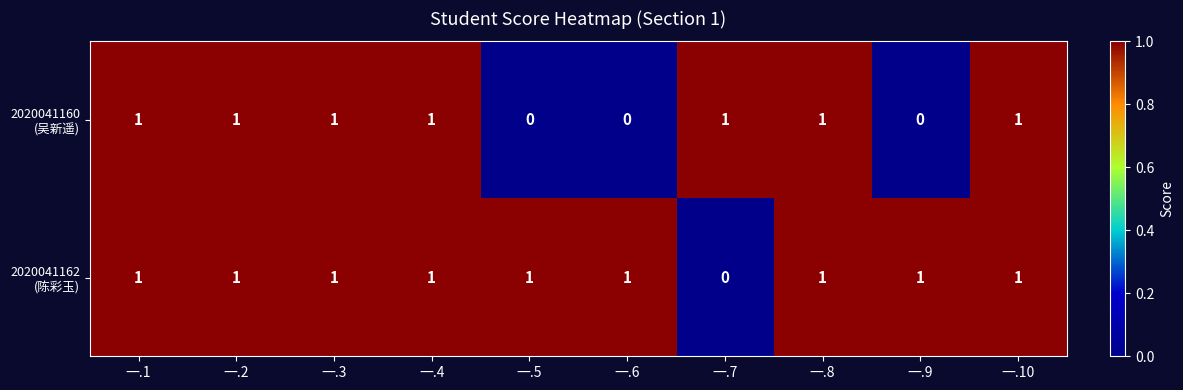

At how many categories does at least one series exceed 0?

10